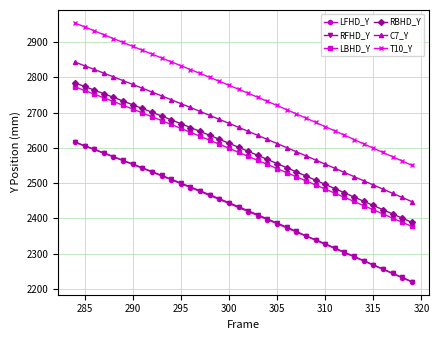

Which series has the widest spread of values?

T10_Y